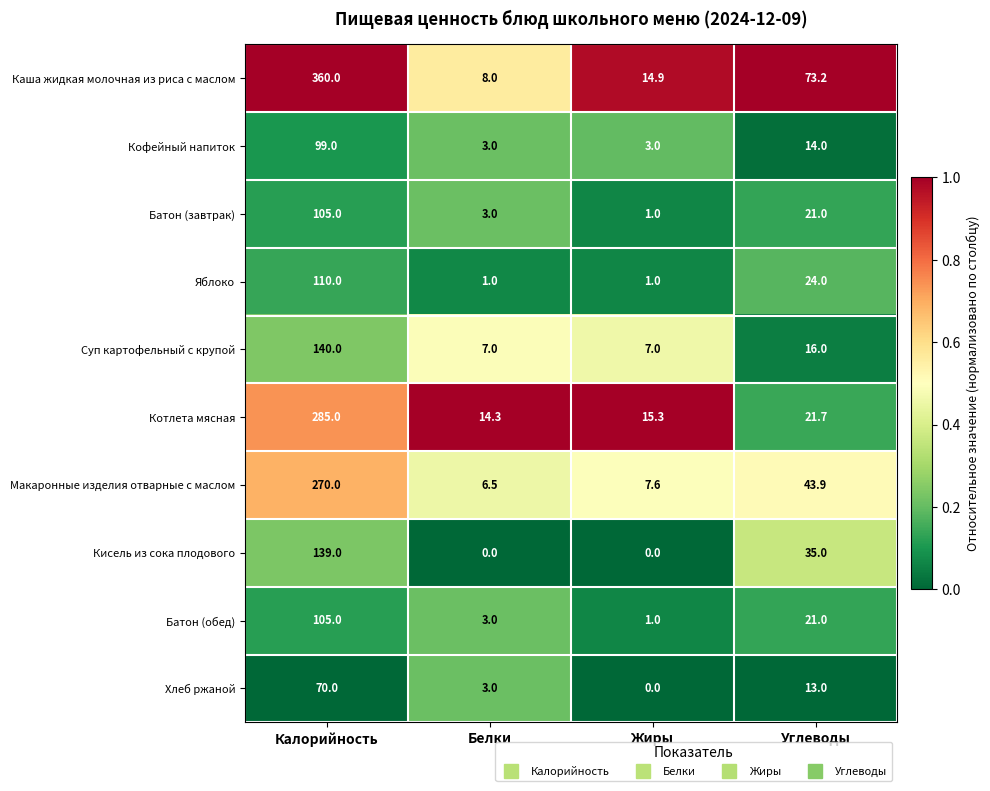

True or false: Хлеб ржаной has a value of 70.0 at Калорийность.

True